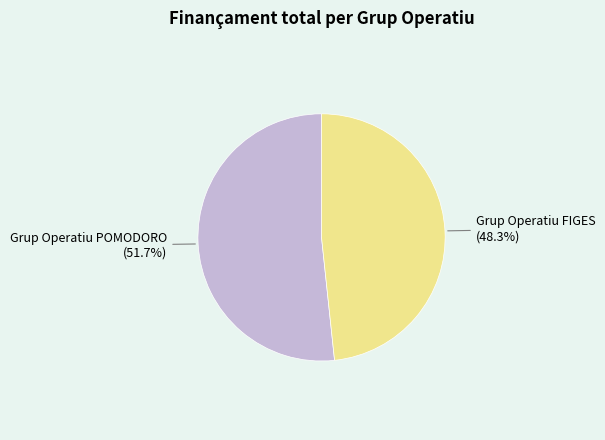

Is there a majority slice in this chart?

Yes